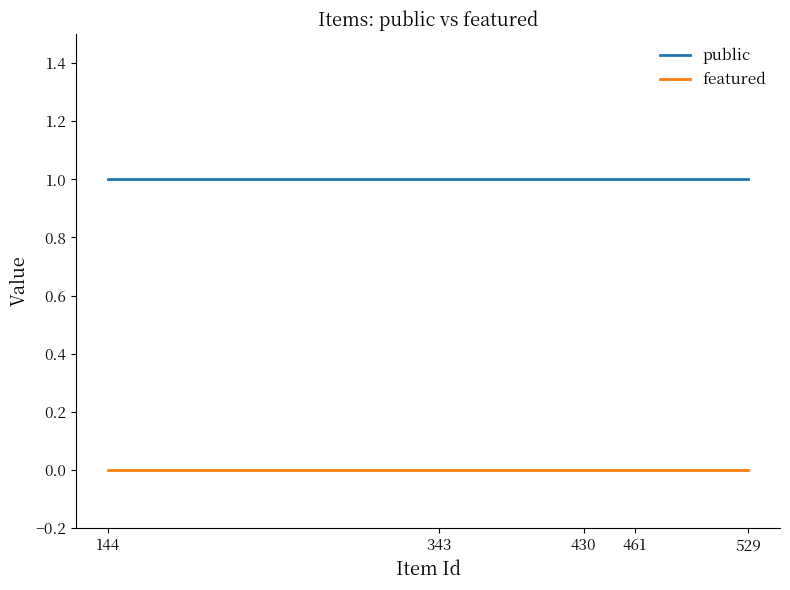

Reading right to left, list all the values displayed in this chart.

public: 529=1	461=1	430=1	343=1	144=1
featured: 529=0	461=0	430=0	343=0	144=0